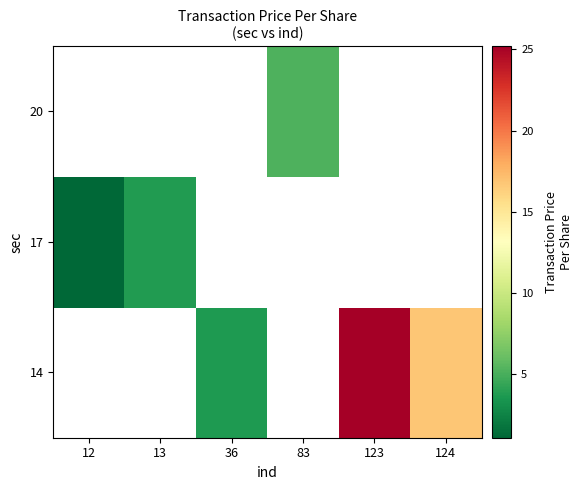

How many data points in 14 are above 3?

3